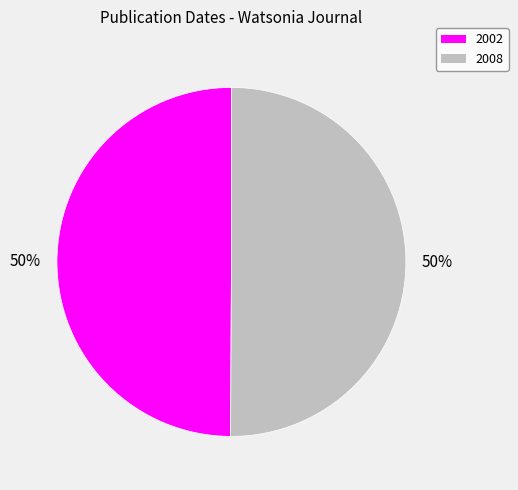

Approximately how many times larger is the value at 2002 compared to 2008?

1.0